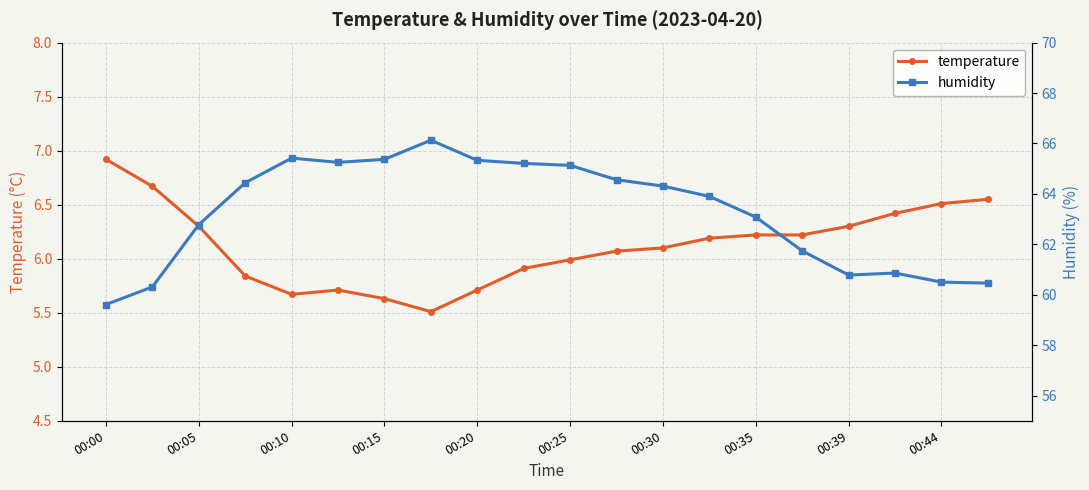

Is this an area chart (filled region under the line)?

No